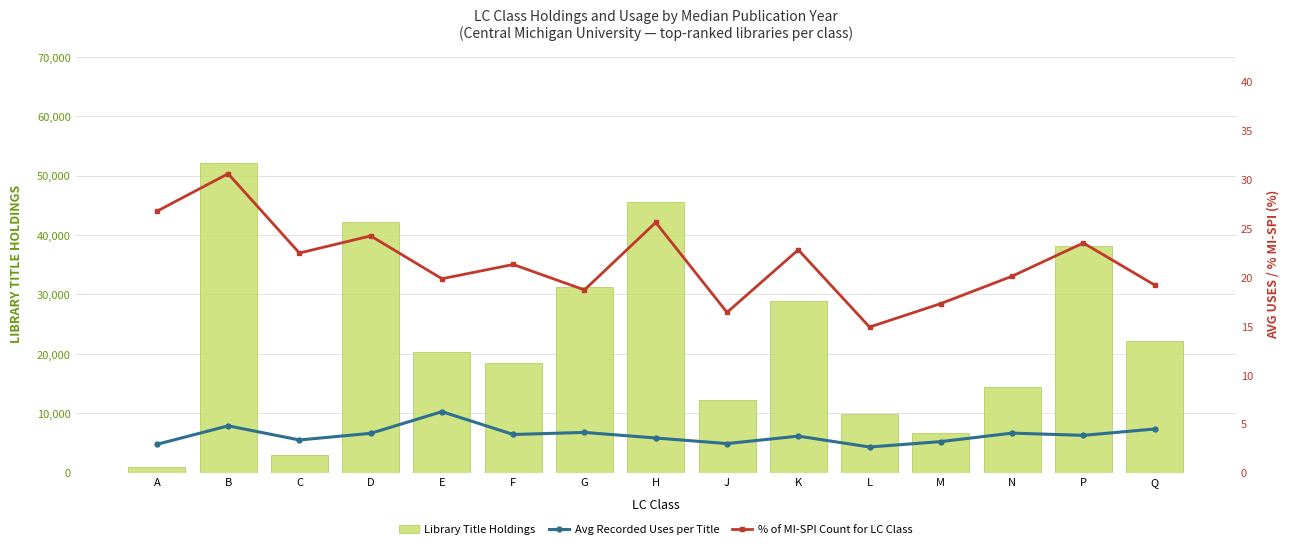

At which category is the sum across all series the highest?

B